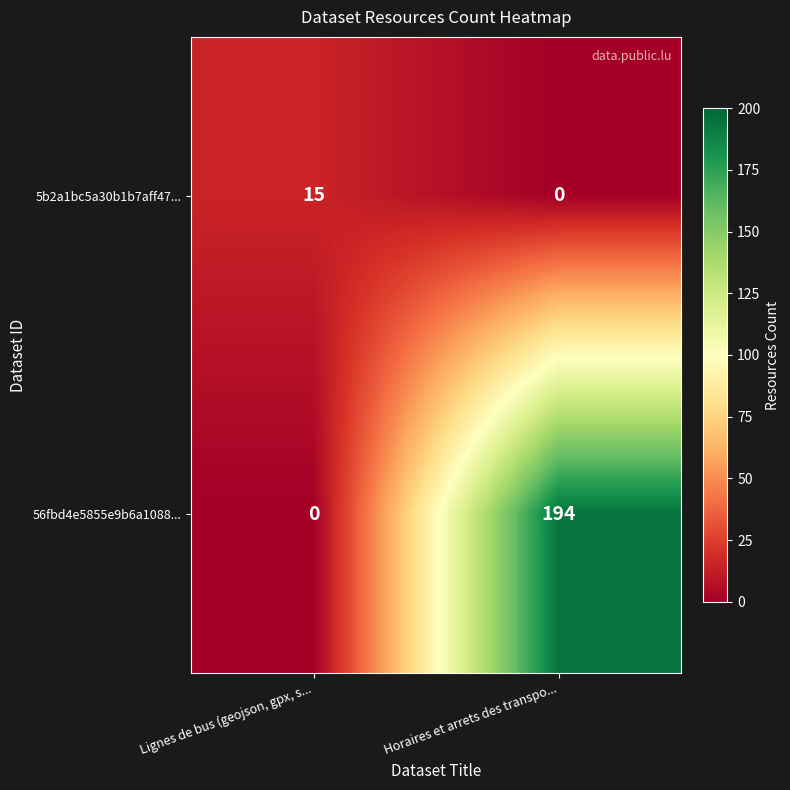

List the series in order of their peak value, highest first.

56fbd4e5855e9b6a1088..., 5b2a1bc5a30b1b7aff47...